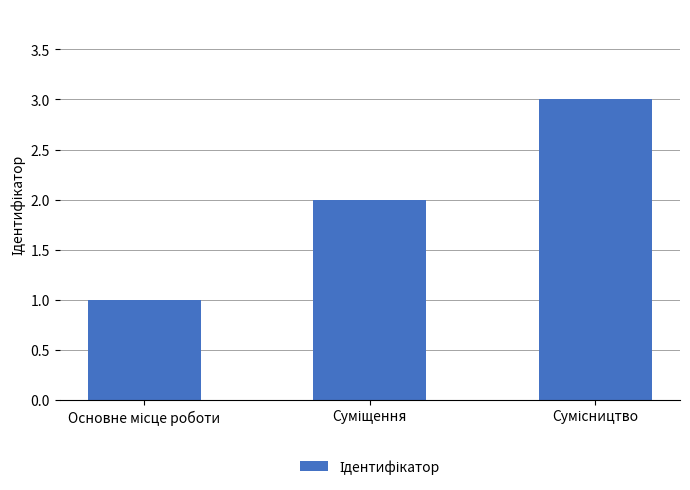

Are the bars horizontal?

No